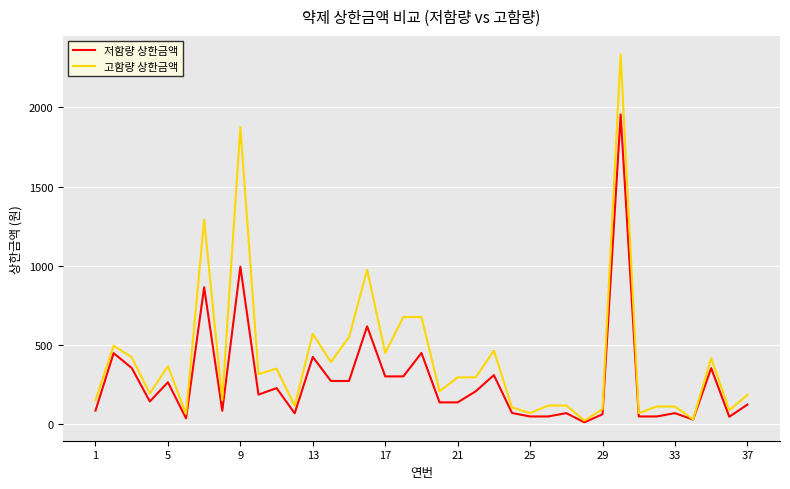

Rank the series by their average value, from lowest to highest.

저함량 상한금액, 고함량 상한금액